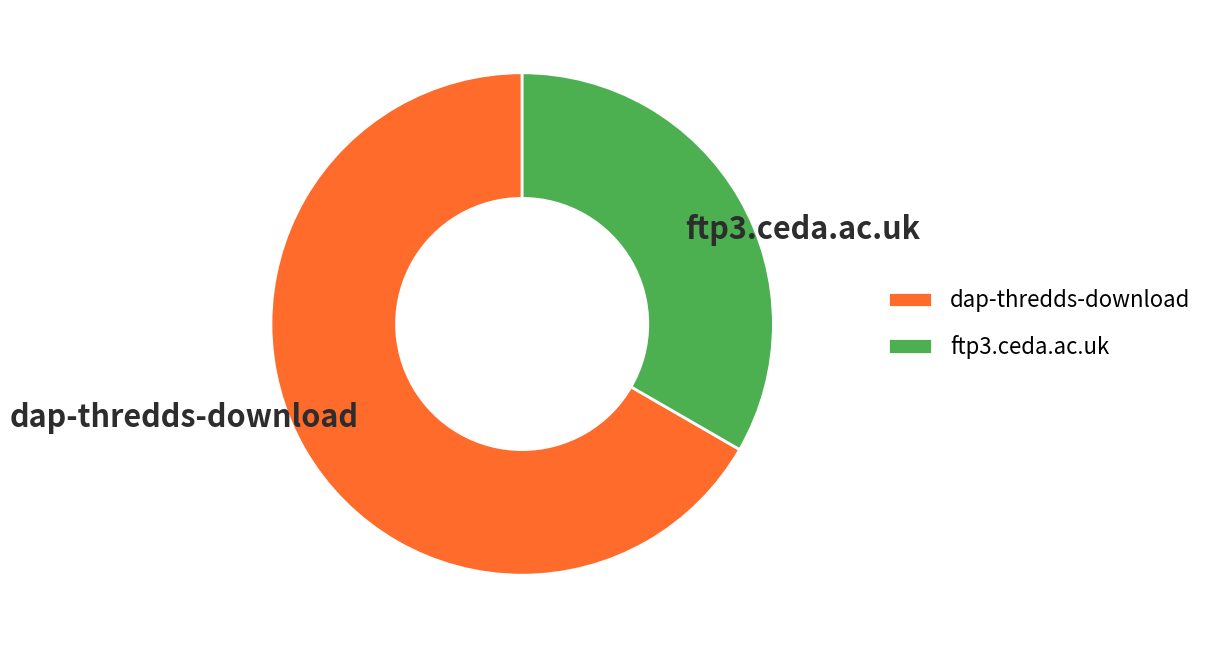

What is the largest slice in the pie chart?

dap-thredds-download